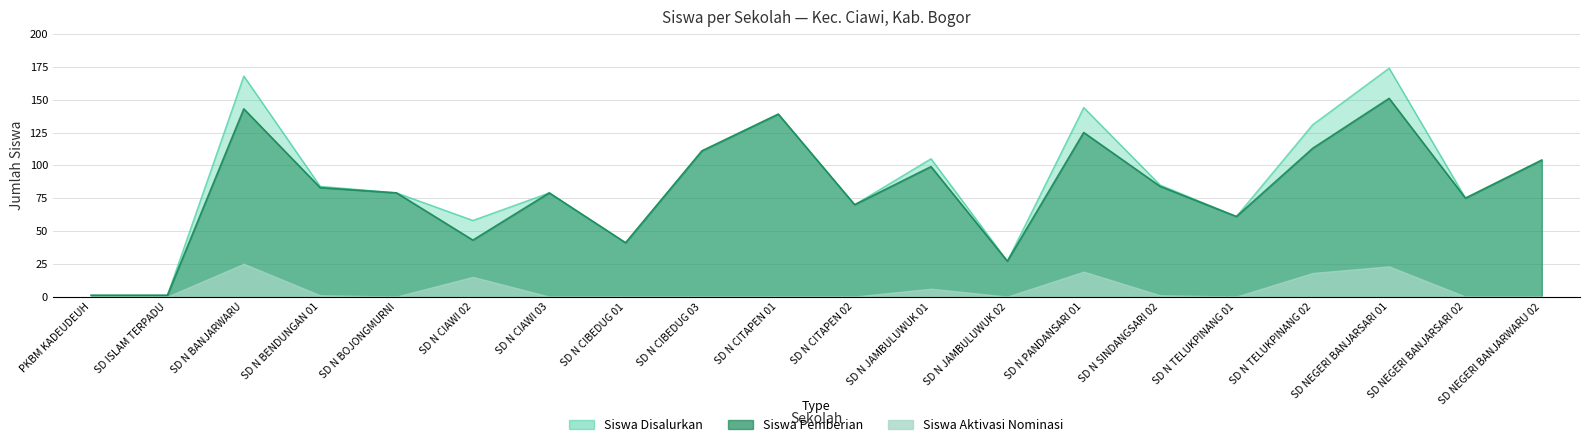

What is the sum of the Siswa Pemberian values at SD N BANJARWARU and SD N CIBEDUG 03?

254